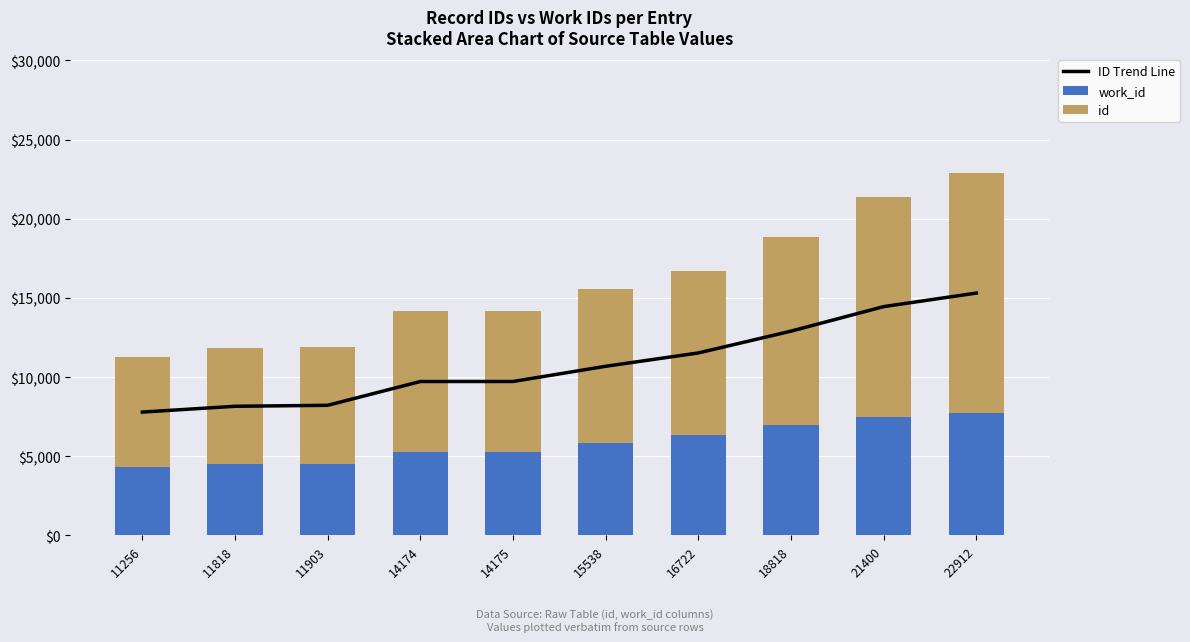

How many groups of bars are there?

10